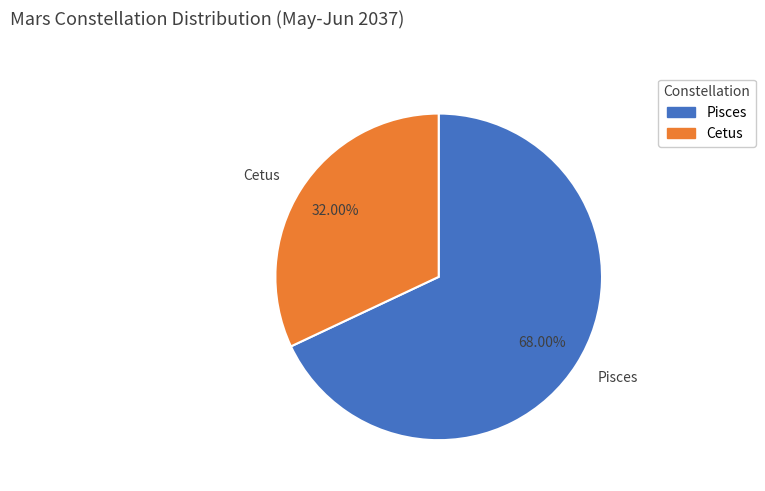

What portion of the pie excludes Pisces?

32.0%